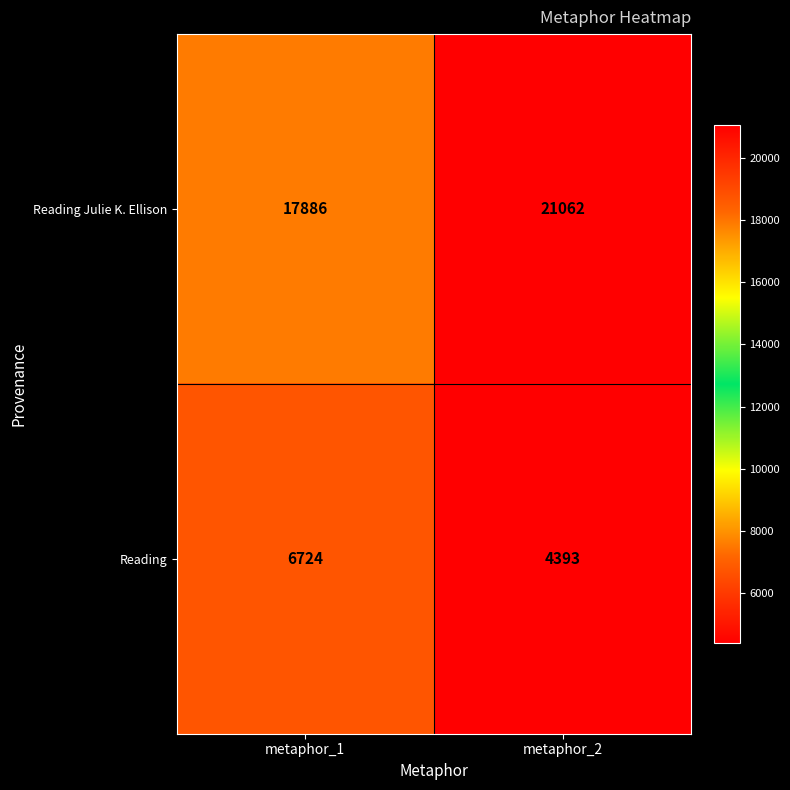

Is it true that Reading Julie K. Ellison equals 17886 at metaphor_1?

True